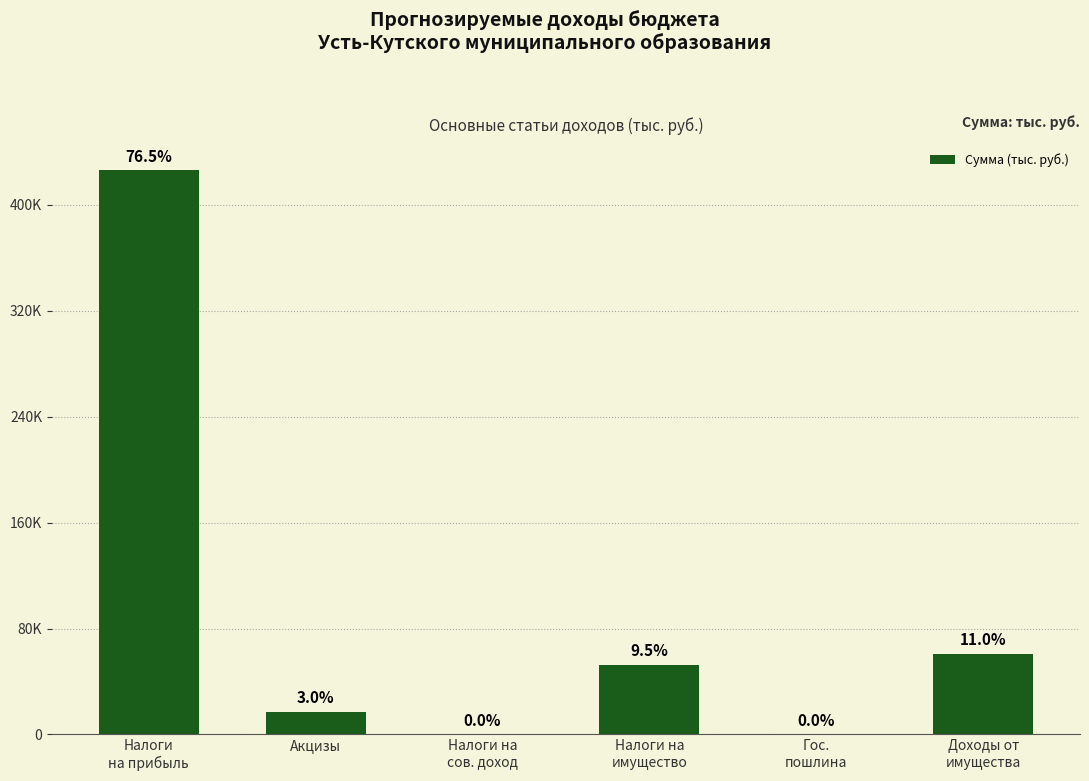

How many data points does each series have?

6